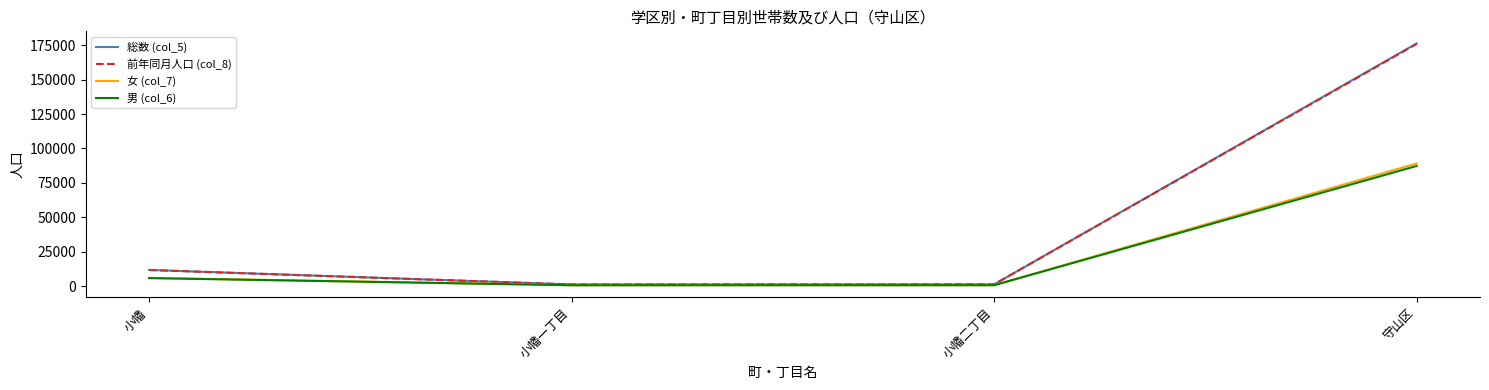

True or false: 前年同月人口 (col_8) has more than 1 interior local peaks.

False